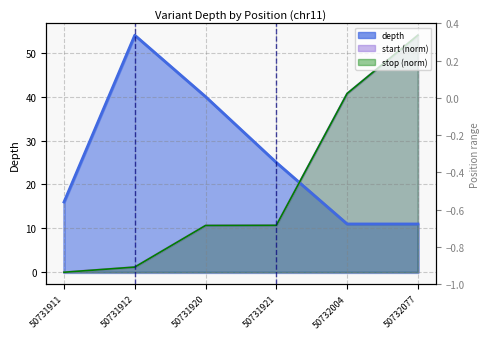

How many lines are shown in the chart?

3